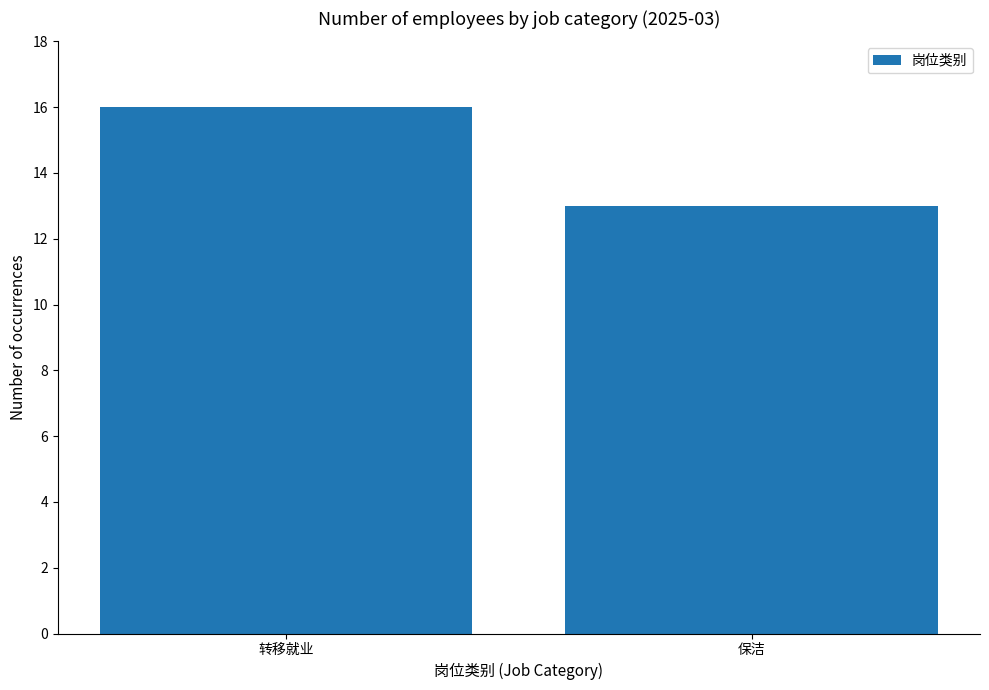

What is the label of the 1st bar from the left?

转移就业